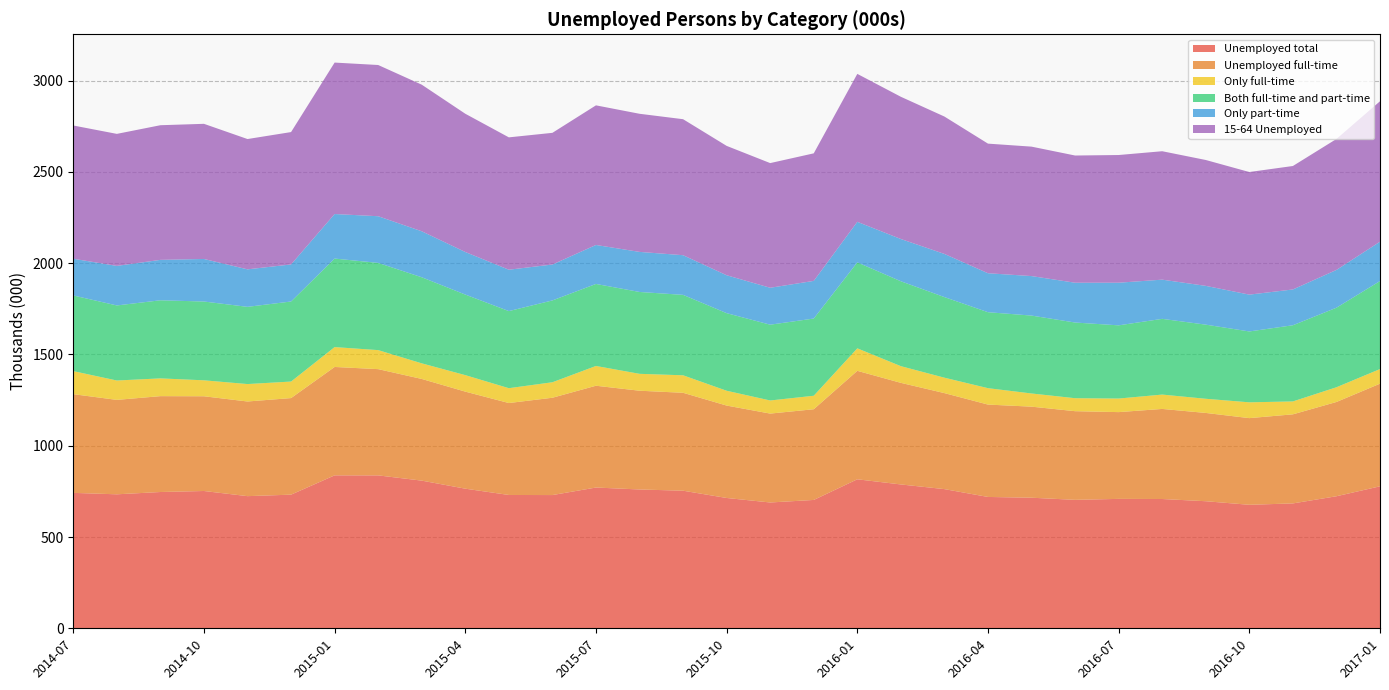

Reading left to right, list all the values displayed in this chart.

Unemployed total: 2014-07=741.7	2014-08=733.8	2014-09=746.4	2014-10=752.0	2014-11=723.8	2014-12=732.0	2015-01=837.6	2015-02=837.5	2015-03=808.8	2015-04=764.7	2015-05=730.2	2015-06=729.7	2015-07=771.0	2015-08=760.3	2015-09=753.6	2015-10=713.7	2015-11=689.1	2015-12=703.0	2016-01=816.1	2016-02=787.8	2016-03=762.3	2016-04=719.4	2016-05=715.1	2016-06=703.5	2016-07=708.8	2016-08=708.1	2016-09=696.0	2016-10=676.4	2016-11=684.0	2016-12=723.2	2017-01=777.6
Unemployed full-time: 2014-07=540.6	2014-08=517.2	2014-09=525.1	2014-10=518.9	2014-11=518.4	2014-12=528.9	2015-01=593.7	2015-02=581.9	2015-03=556.9	2015-04=531.6	2015-05=503.6	2015-06=533.0	2015-07=557.5	2015-08=540.9	2015-09=536.3	2015-10=506.1	2015-11=486.9	2015-12=496.8	2016-01=594.1	2016-02=556.4	2016-03=525.9	2016-04=505.9	2016-05=498.8	2016-06=485.6	2016-07=475.2	2016-08=493.4	2016-09=483.6	2016-10=474.7	2016-11=487.9	2016-12=516.3	2017-01=562.1
Only full-time: 2014-07=126.2	2014-08=106.1	2014-09=97.3	2014-10=87.4	2014-11=95.5	2014-12=90.6	2015-01=108.8	2015-02=104.2	2015-03=85.5	2015-04=90.3	2015-05=81.3	2015-06=84.9	2015-07=108.3	2015-08=92.6	2015-09=95.9	2015-10=81.2	2015-11=71.8	2015-12=73.9	2016-01=123.2	2016-02=91.5	2016-03=84.5	2016-04=89.9	2016-05=72.2	2016-06=71.1	2016-07=74.4	2016-08=78.7	2016-09=77.6	2016-10=86.6	2016-11=70.7	2016-12=80.7	2017-01=80.1
Both full-time and part-time: 2014-07=414.4	2014-08=411.1	2014-09=427.7	2014-10=431.5	2014-11=422.9	2014-12=438.4	2015-01=484.8	2015-02=477.7	2015-03=471.4	2015-04=441.2	2015-05=422.2	2015-06=448.1	2015-07=449.2	2015-08=448.3	2015-09=440.5	2015-10=424.9	2015-11=415.1	2015-12=422.9	2016-01=470.8	2016-02=465.0	2016-03=441.4	2016-04=416.0	2016-05=426.6	2016-06=414.5	2016-07=400.9	2016-08=414.7	2016-09=406.0	2016-10=388.1	2016-11=417.2	2016-12=435.6	2017-01=482.0
Only part-time: 2014-07=201.1	2014-08=216.6	2014-09=221.4	2014-10=233.1	2014-11=205.3	2014-12=203.0	2015-01=244.0	2015-02=255.6	2015-03=251.9	2015-04=233.1	2015-05=226.6	2015-06=196.7	2015-07=213.4	2015-08=219.4	2015-09=217.2	2015-10=207.6	2015-11=202.2	2015-12=206.2	2016-01=222.0	2016-02=231.4	2016-03=236.4	2016-04=213.4	2016-05=216.3	2016-06=218.0	2016-07=233.5	2016-08=214.7	2016-09=212.4	2016-10=201.7	2016-11=196.1	2016-12=206.9	2017-01=215.5
15-64 Unemployed: 2014-07=729.8	2014-08=723.1	2014-09=737.4	2014-10=740.2	2014-11=713.7	2014-12=725.0	2015-01=829.5	2015-02=828.2	2015-03=802.9	2015-04=757.2	2015-05=724.9	2015-06=721.2	2015-07=764.7	2015-08=756.5	2015-09=744.9	2015-10=708.5	2015-11=682.8	2015-12=698.5	2016-01=810.3	2016-02=779.0	2016-03=752.4	2016-04=709.9	2016-05=708.9	2016-06=696.7	2016-07=699.3	2016-08=703.4	2016-09=689.4	2016-10=671.5	2016-11=676.2	2016-12=717.2	2017-01=769.2